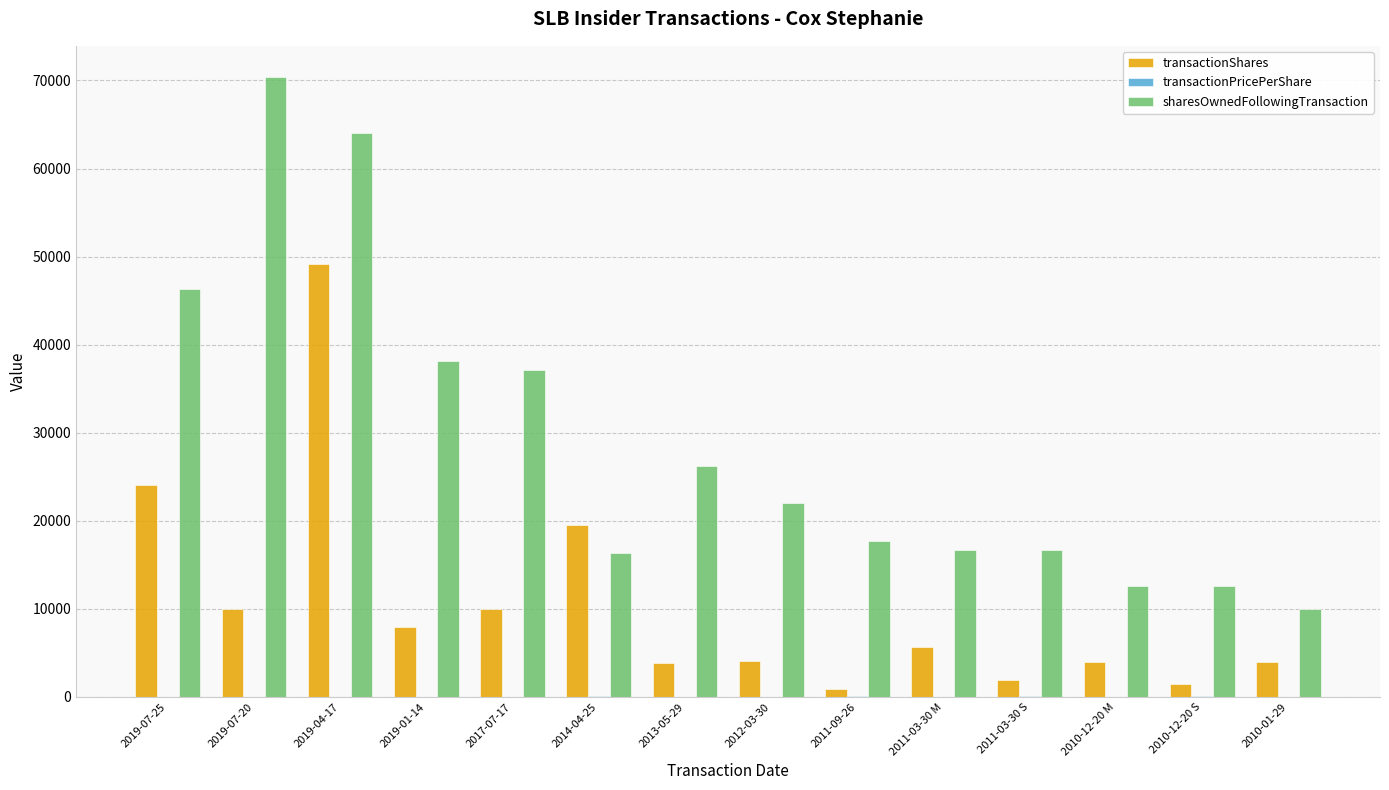

At which category is the sum across all series the highest?

2019-04-17